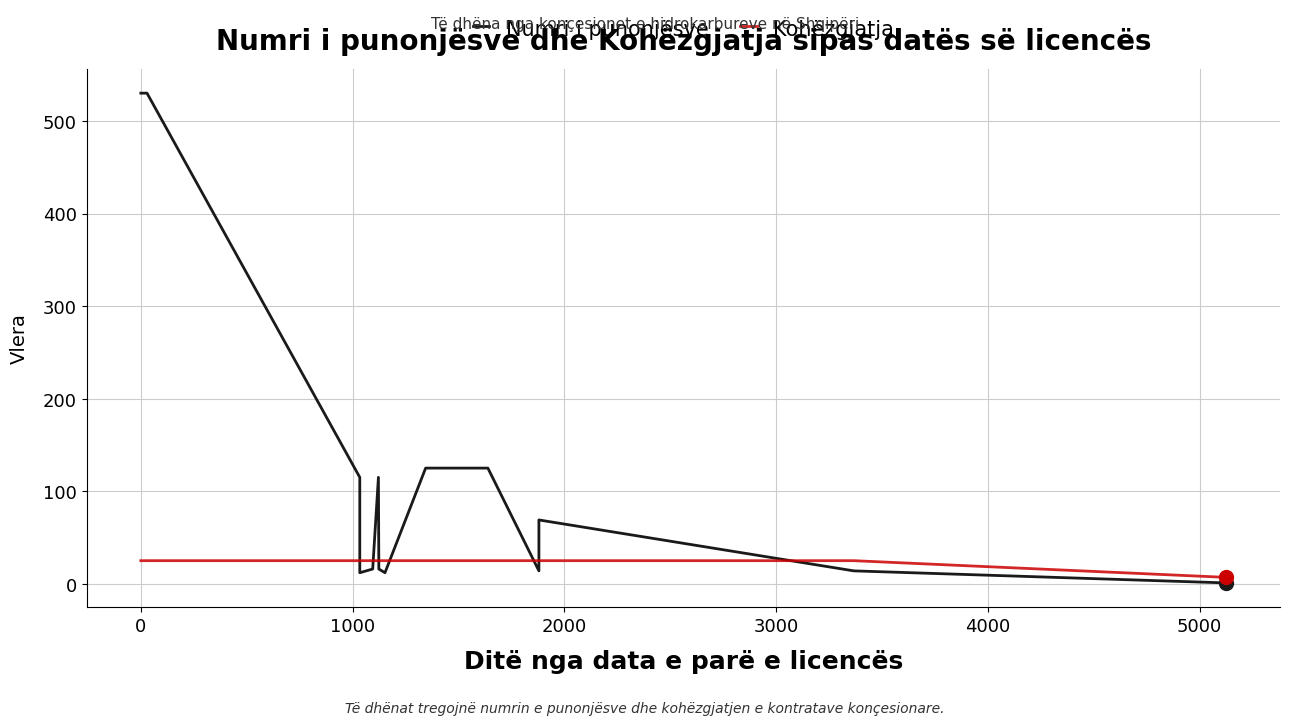

What are all the series names shown in the legend?

Numri i punonjësve, Kohëzgjatja